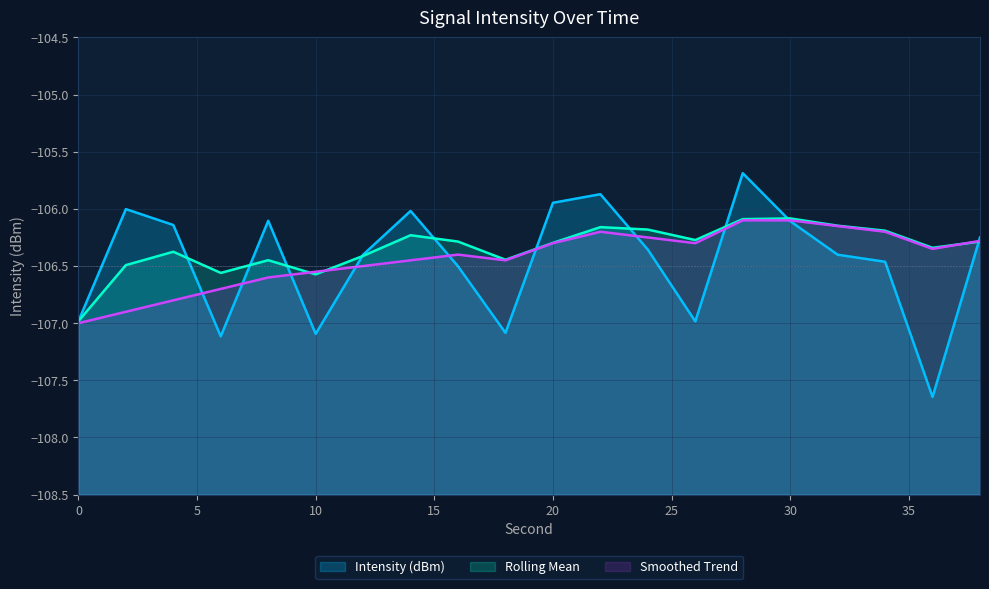

Between 30 and 36, which is larger?

30